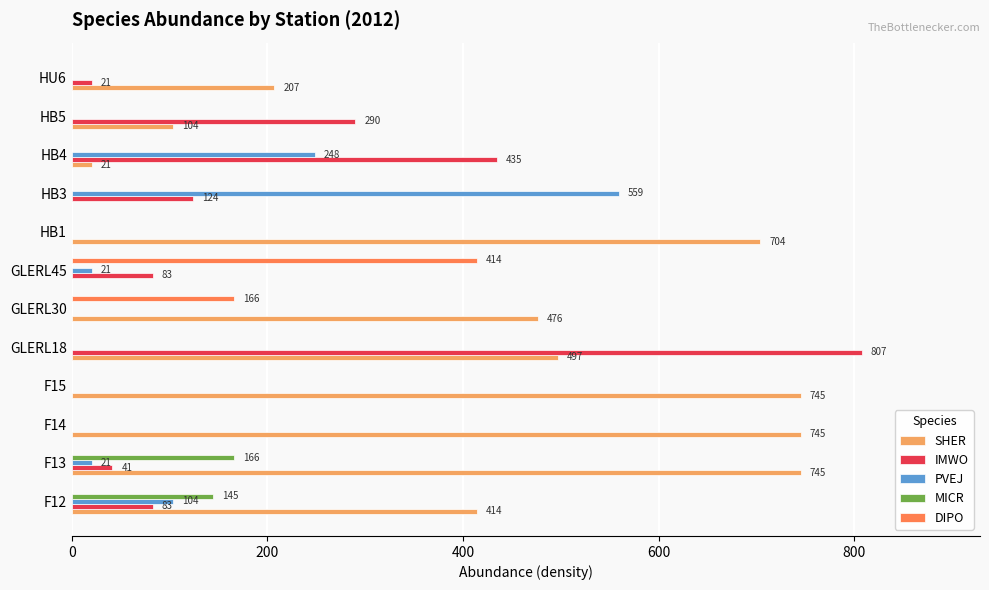

Which series has the largest total across all categories?

SHER